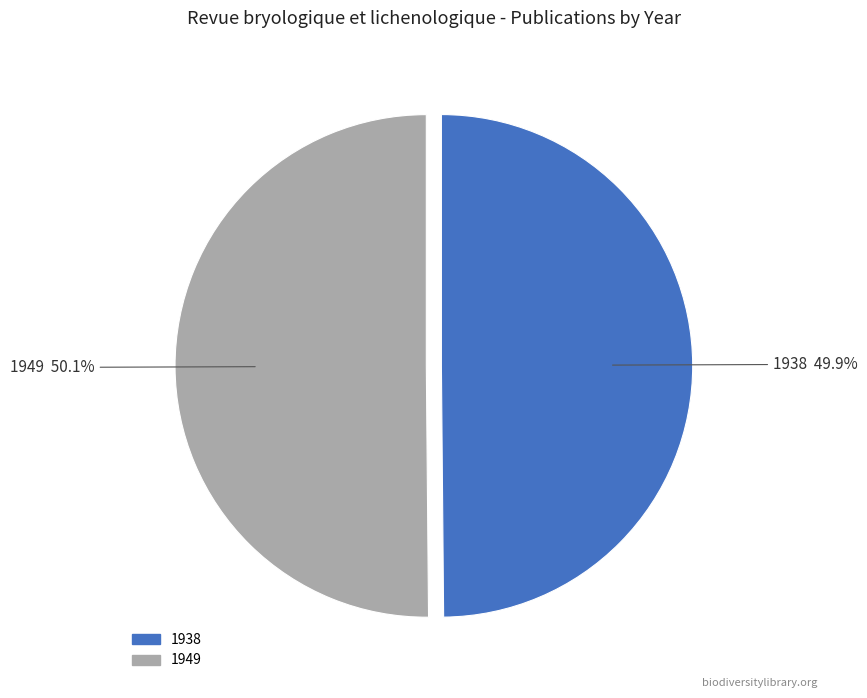

Approximately how many times larger is the value at 1938 compared to 1949?

1.0